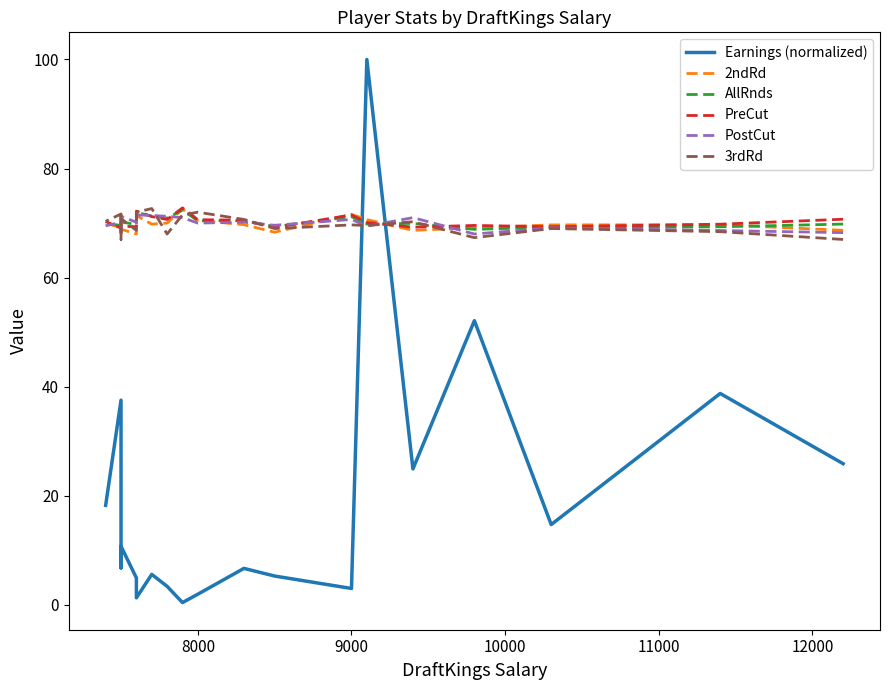

What is the sum of all 2ndRd values?

1398.3